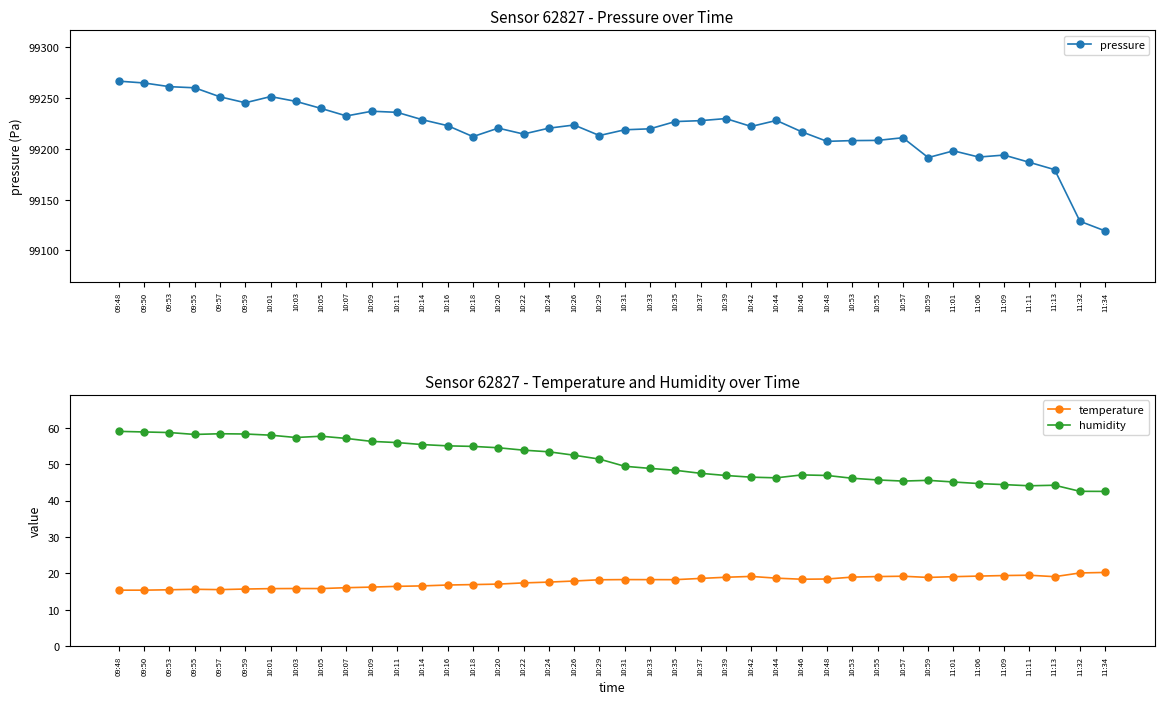

What is the maximum value for humidity?

59.0